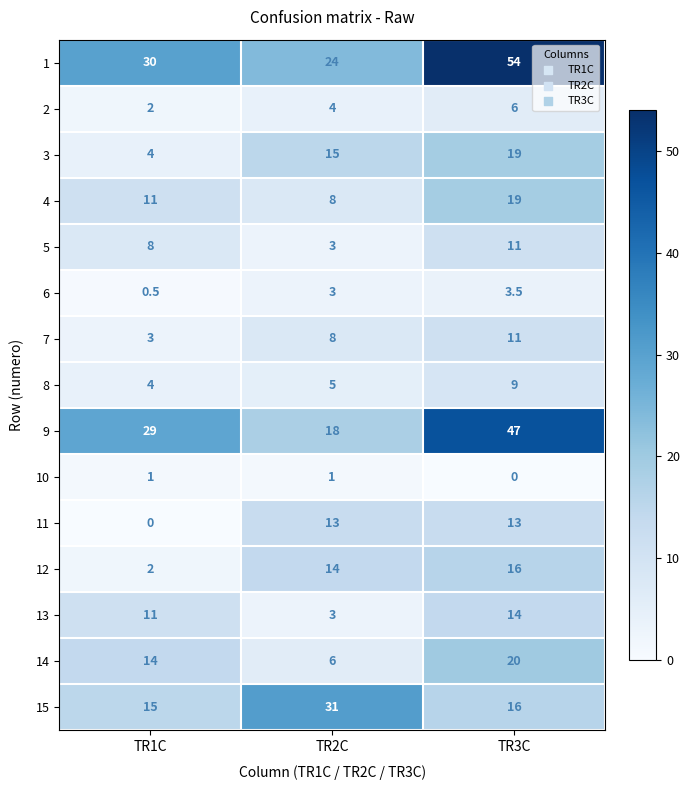

At which label is 9 closest to 32?

TR1C